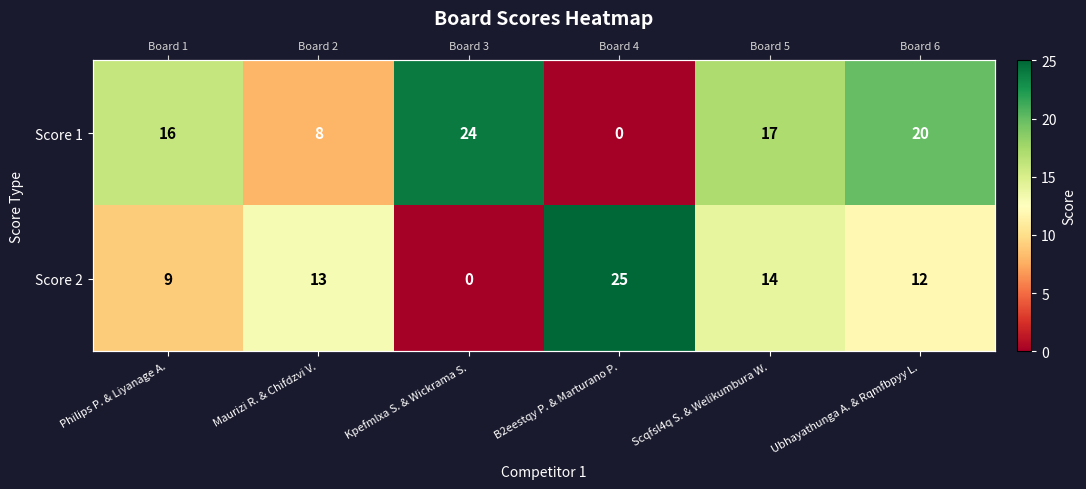

Rank the series by their average value, from lowest to highest.

Score 2, Score 1